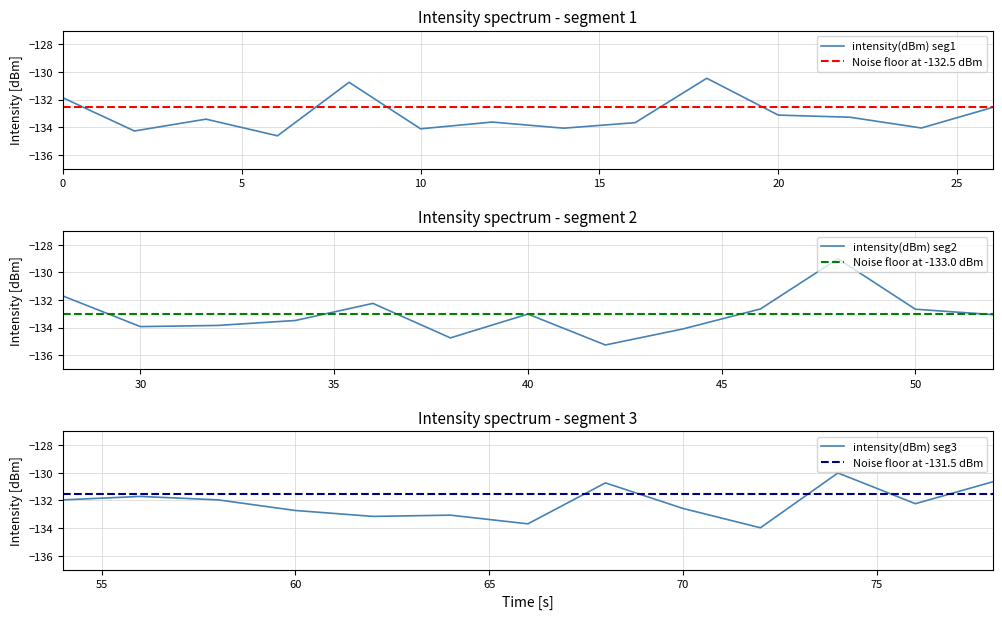

List the labels in order of value, largest first.

24, 37, 9, 39, 34, 4, 14, 28, 0, 29, 27, 38, 18, 13, 35, 23, 25, 30, 20, 26, 32, 10, 31, 11, 2, 17, 6, 8, 33, 16, 15, 36, 12, 7, 22, 5, 1, 3, 19, 21